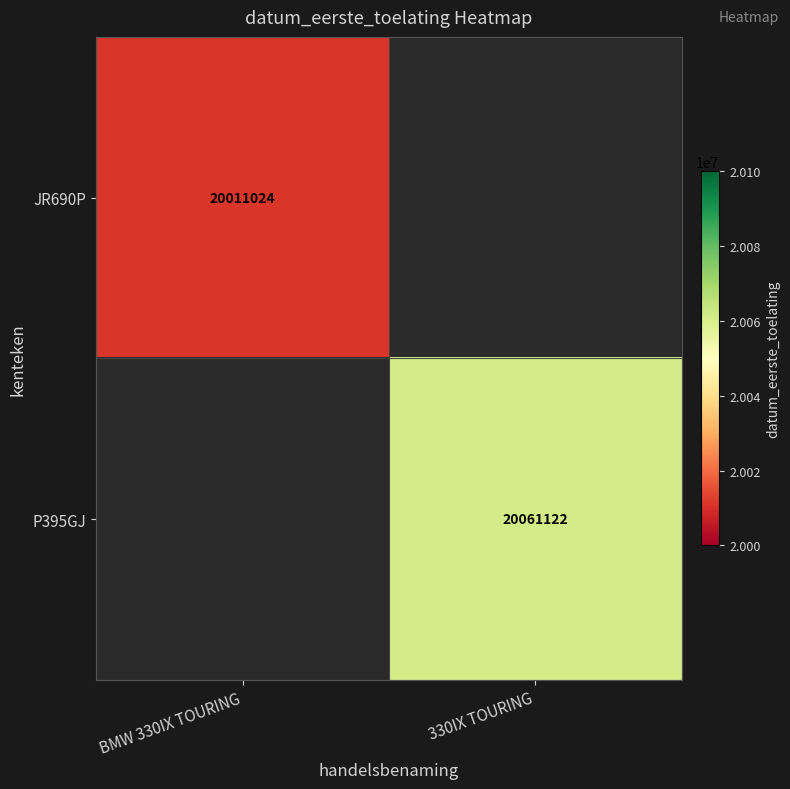

How many series are shown in this chart?

2